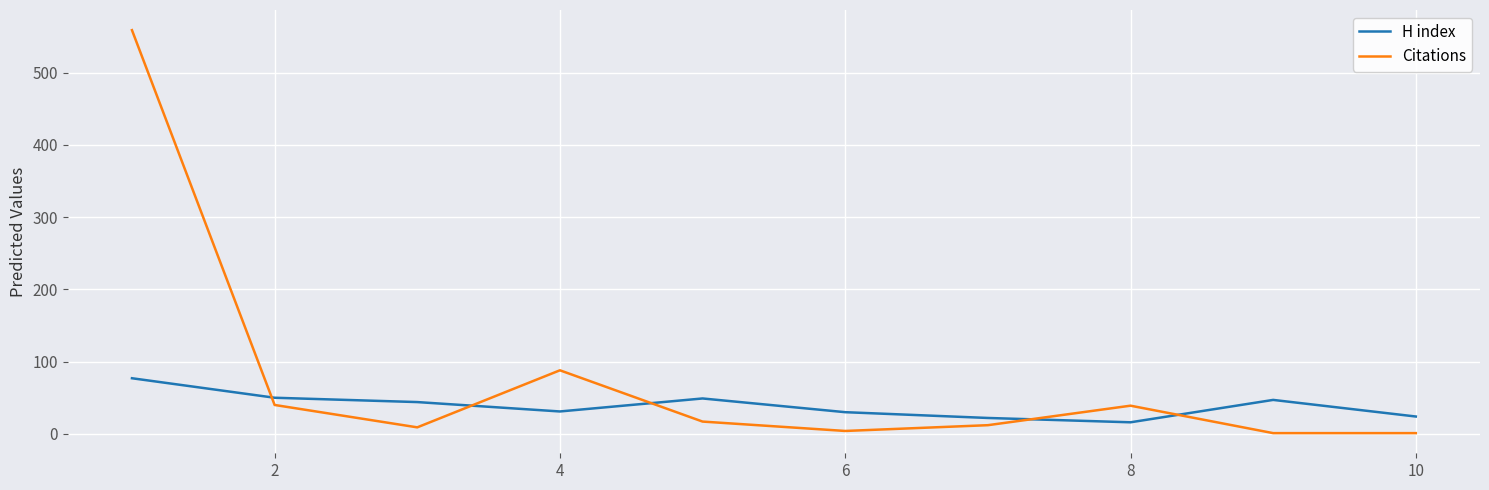

True or false: Citations and H index cross at least once.

True